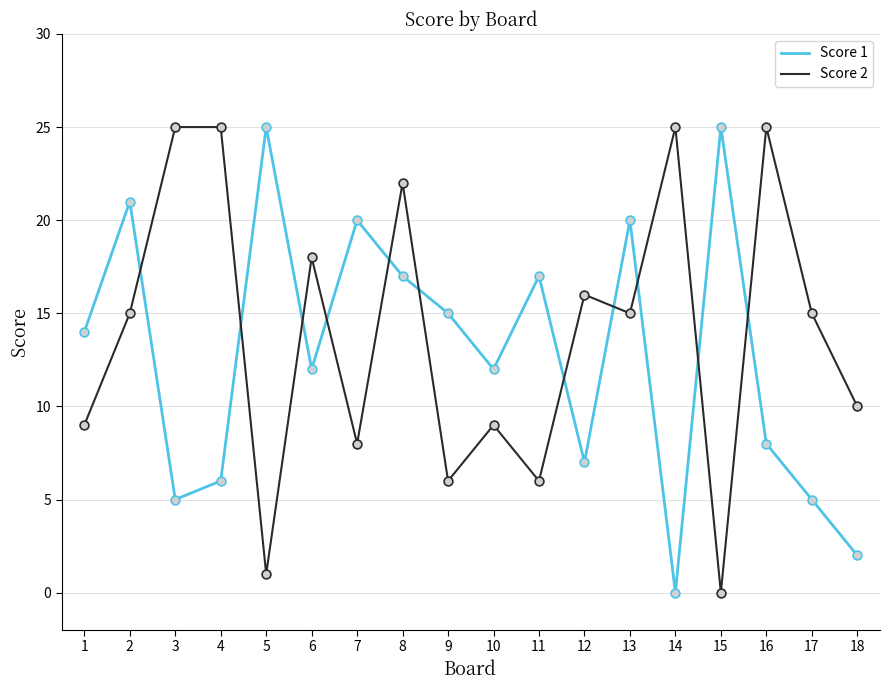

What is the maximum value shown in the chart?

25